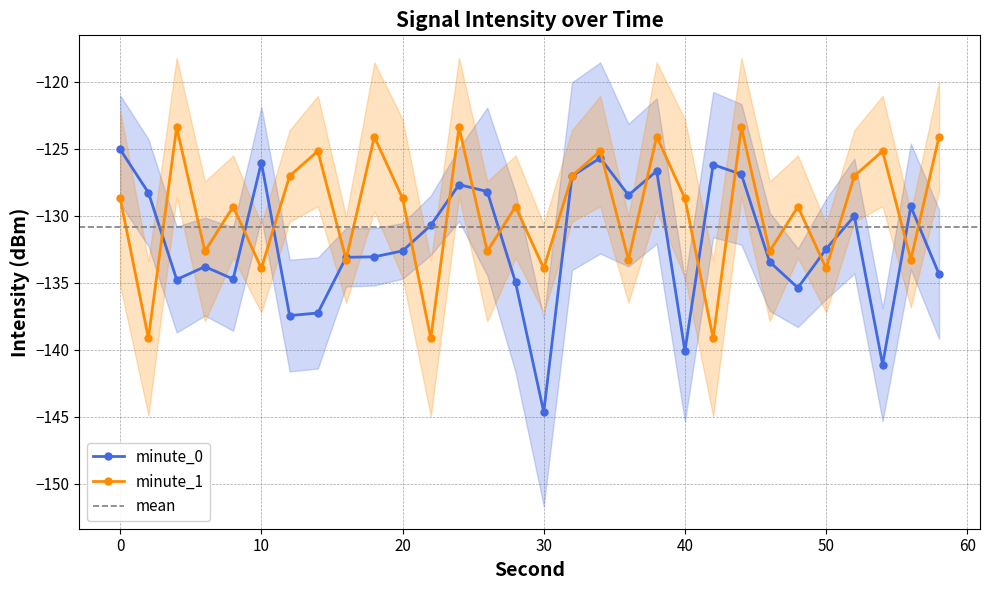

Which category has the lowest value across all series?

30